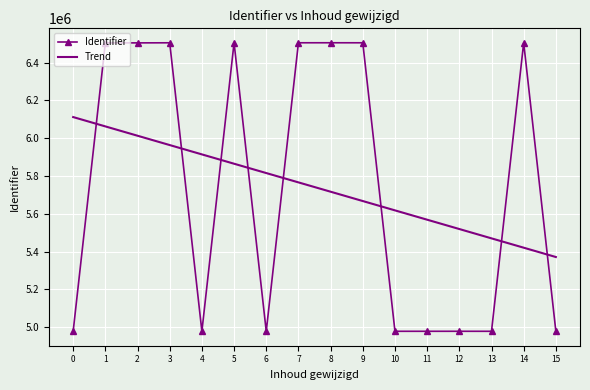

After their last crossing, which series has the higher values: Trend or Identifier?

Trend